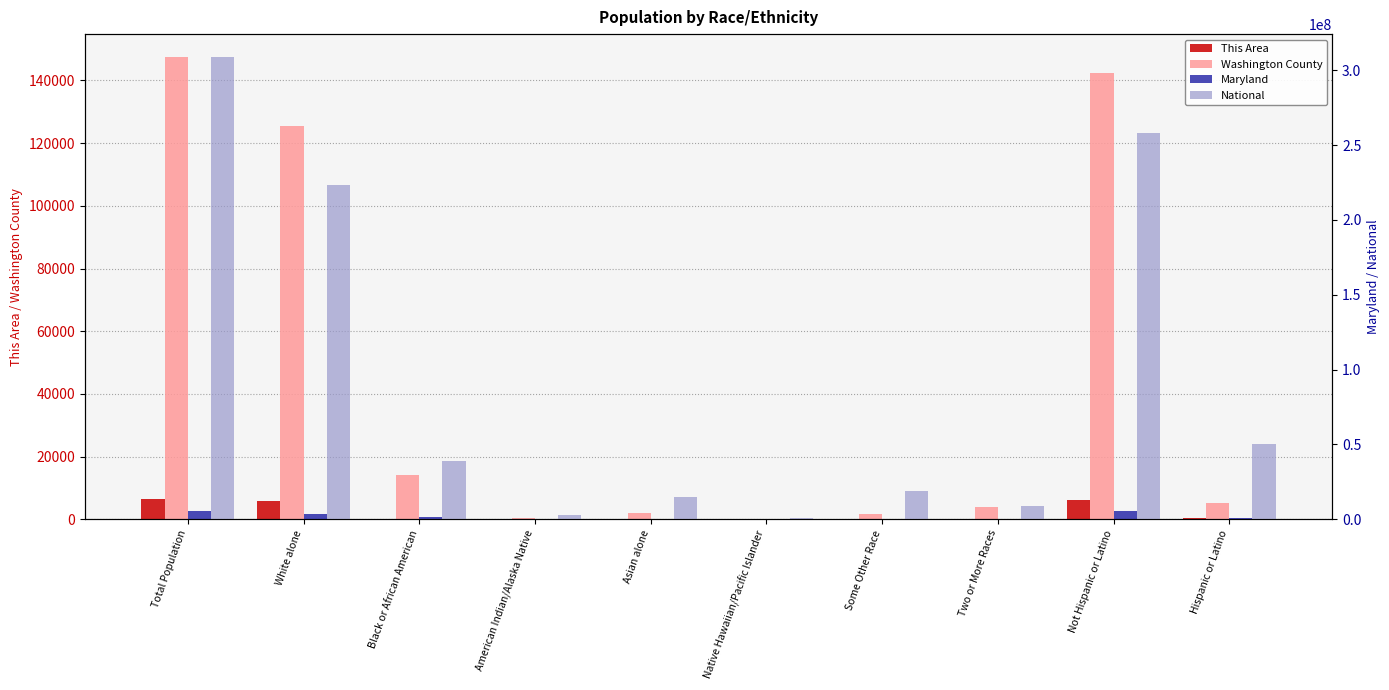

What value does the This Area series have at Not Hispanic or Latino, to the nearest 10?

6120